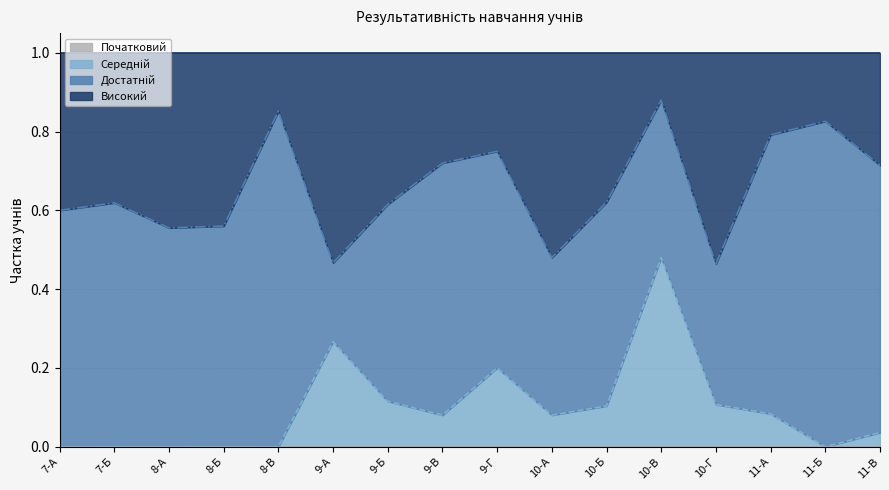

What is the sum of all Середній values?

1.6